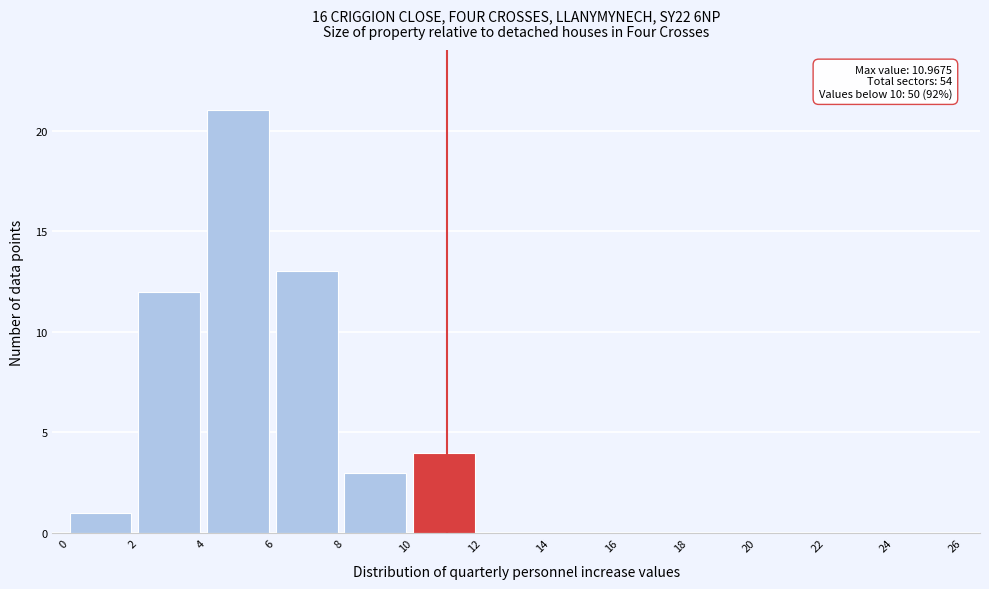

Over which range of the x-axis is the bar tallest?

4 to 6